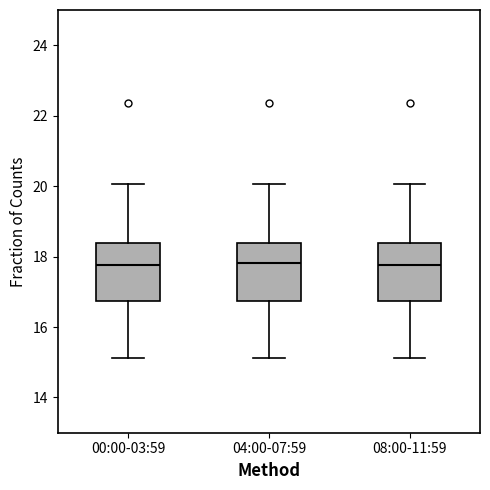

Reading left to right, transcribe this box plot: for each box, give where its median line is, the range the box spans, and where its two whiskers end, as read against the y-axis. The values are not printed on the chart, so give them approximately, as read against the axis.

00:00-03:59: median 17.8, box 16.8 to 18.4, whiskers 15.2 to 20.0
04:00-07:59: median 17.8, box 16.8 to 18.4, whiskers 15.2 to 20.0
08:00-11:59: median 17.8, box 16.8 to 18.4, whiskers 15.2 to 20.0